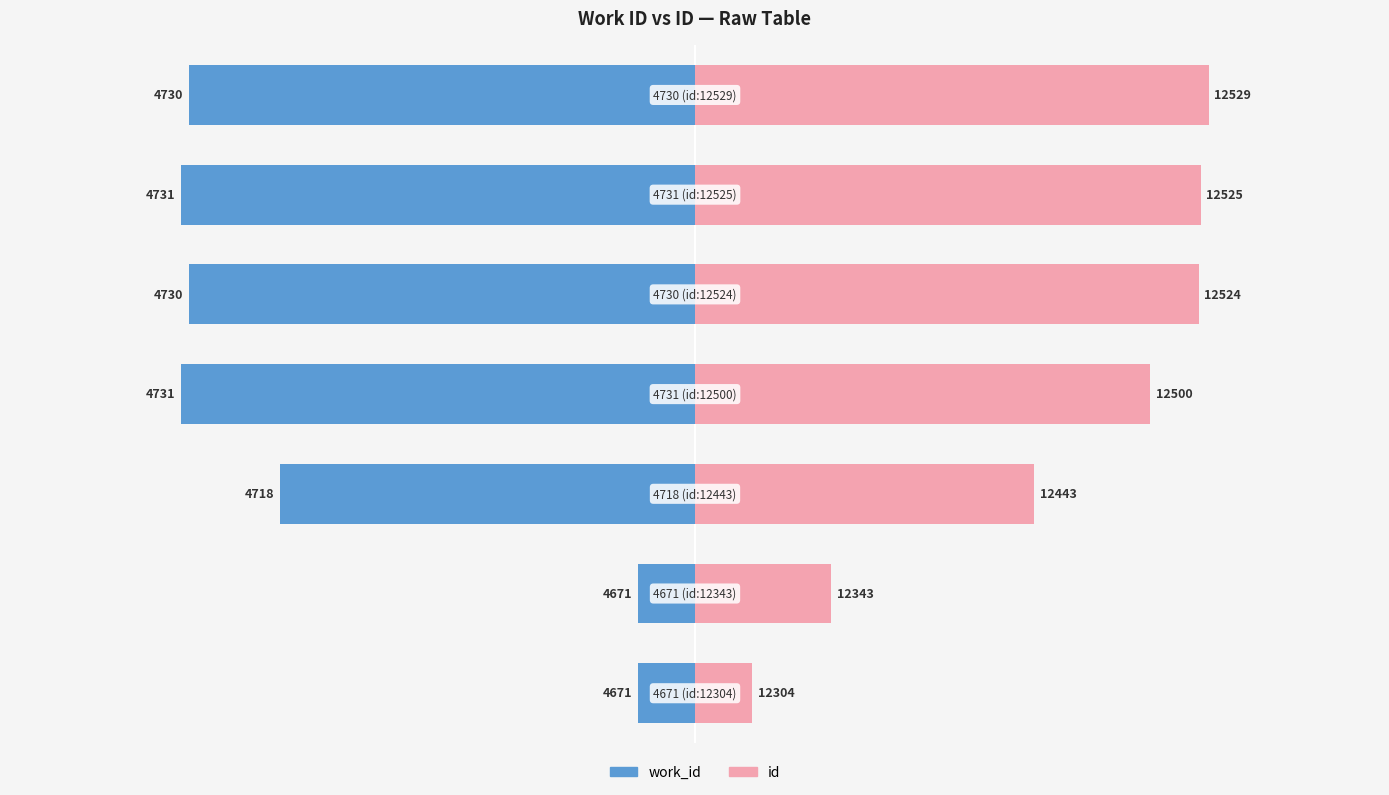

How many series are shown in this chart?

2